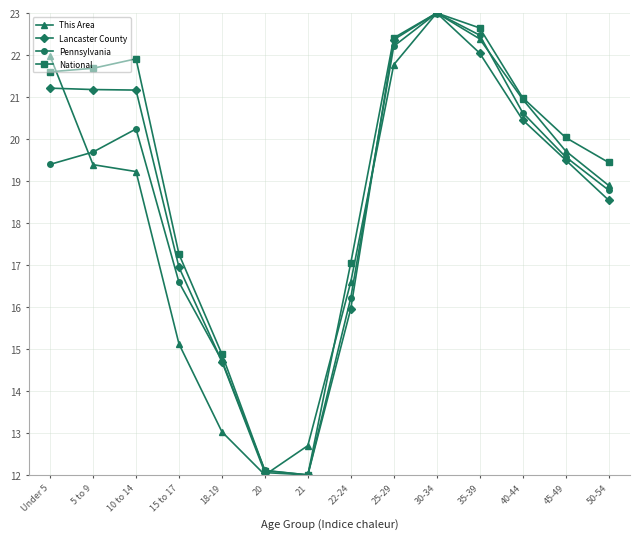

List the labels in order of This Area value, smallest first.

20, 21, 18-19, 15 to 17, 22-24, 50-54, 10 to 14, 5 to 9, 45-49, 40-44, 25-29, Under 5, 35-39, 30-34